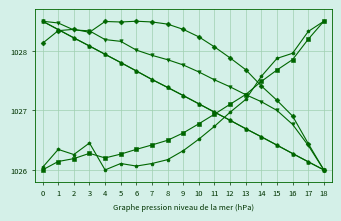

What is the total value across all series at 3?

6165.6